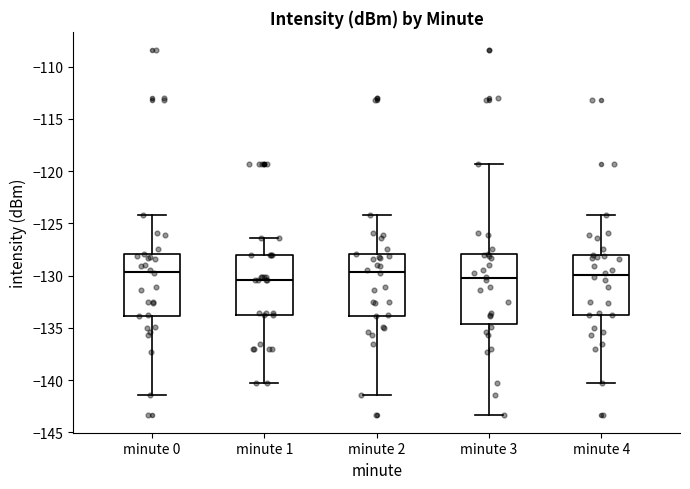

Reading left to right, read every box against the y-axis: the position of its median line, the range the box covers, and the ends of its whiskers. The values are not printed on the chart, so give them approximately, as read against the axis.

minute 0: median -129.5, box -134.0 to -128.0, whiskers -141.5 to -124.0
minute 1: median -130.5, box -134.0 to -128.0, whiskers -140.5 to -126.5
minute 2: median -129.5, box -134.0 to -128.0, whiskers -141.5 to -124.0
minute 3: median -130.5, box -134.5 to -128.0, whiskers -143.5 to -119.5
minute 4: median -130.0, box -134.0 to -128.0, whiskers -140.5 to -124.0